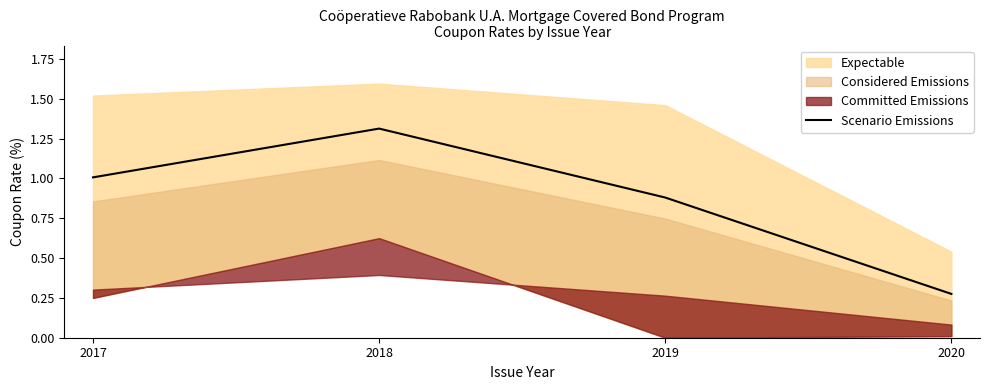

Reading right to left, list all the values displayed in this chart.

0.3	0.9	1.3	1.0